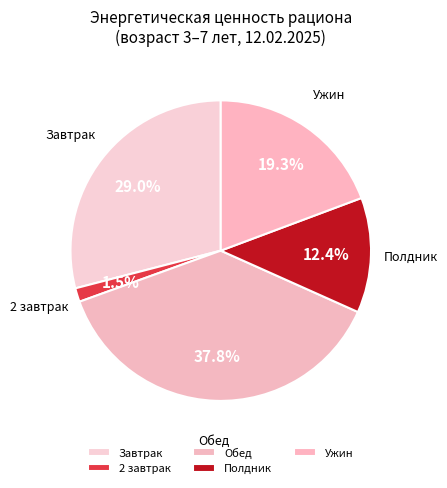

Rank the categories by value from highest to lowest.

Обед, Завтрак, Ужин, Полдник, 2 завтрак